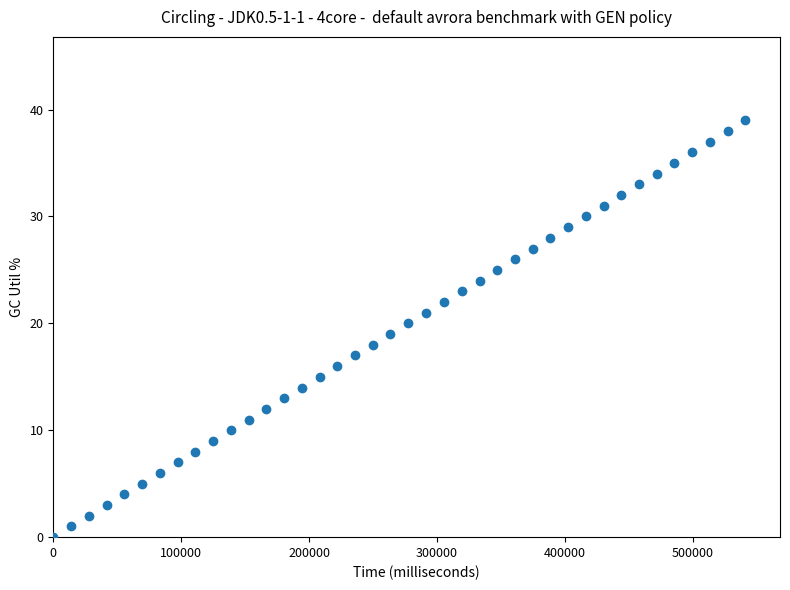

What is the range of Y values (max minus min)?

39